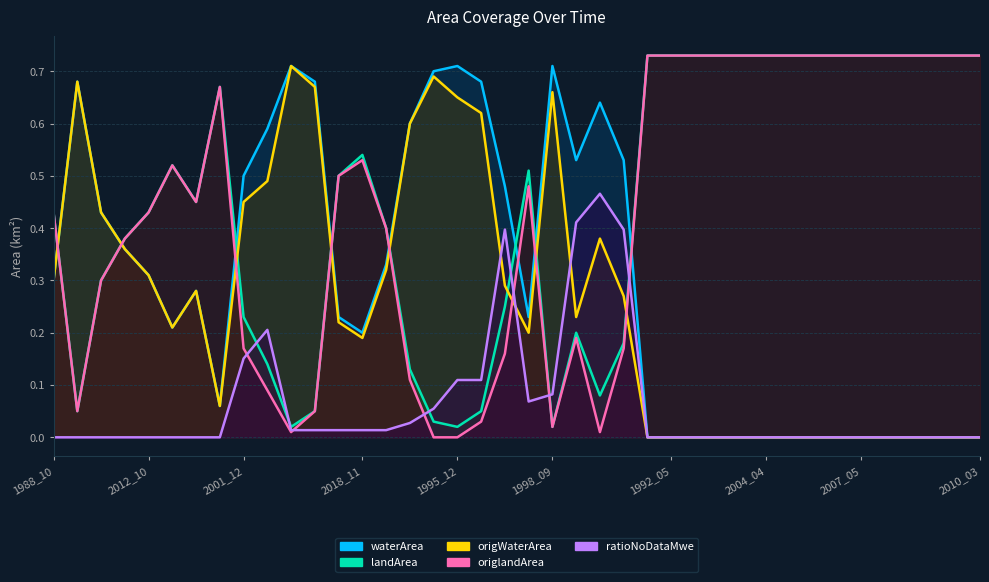

What is the total value across all series at 38?

1.5